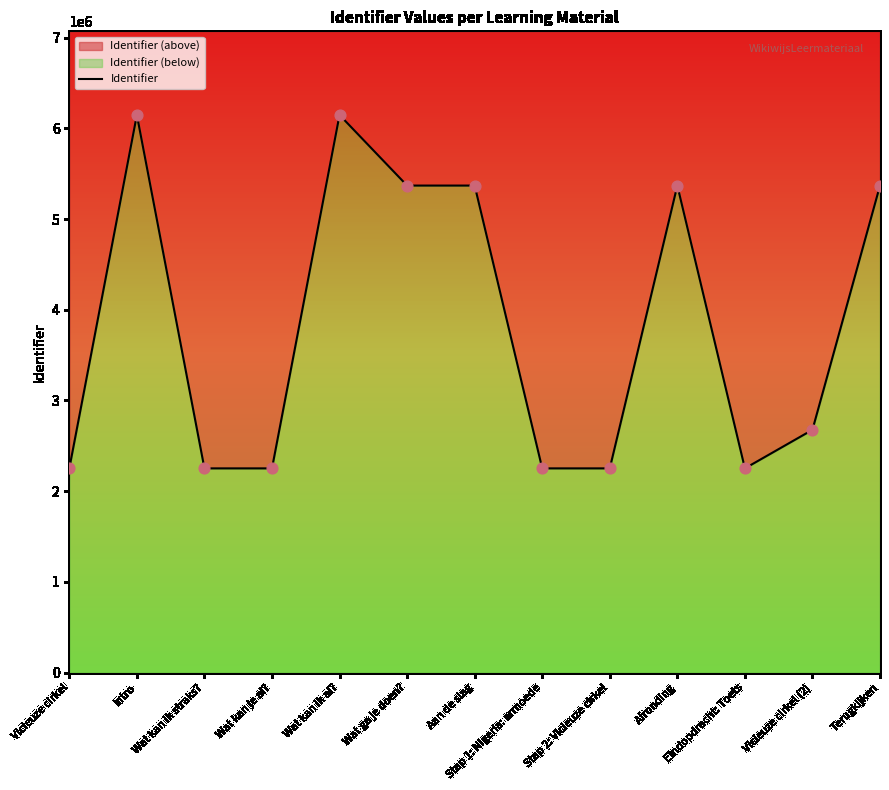

What is the change in value from Intro to Afronding?

-778145